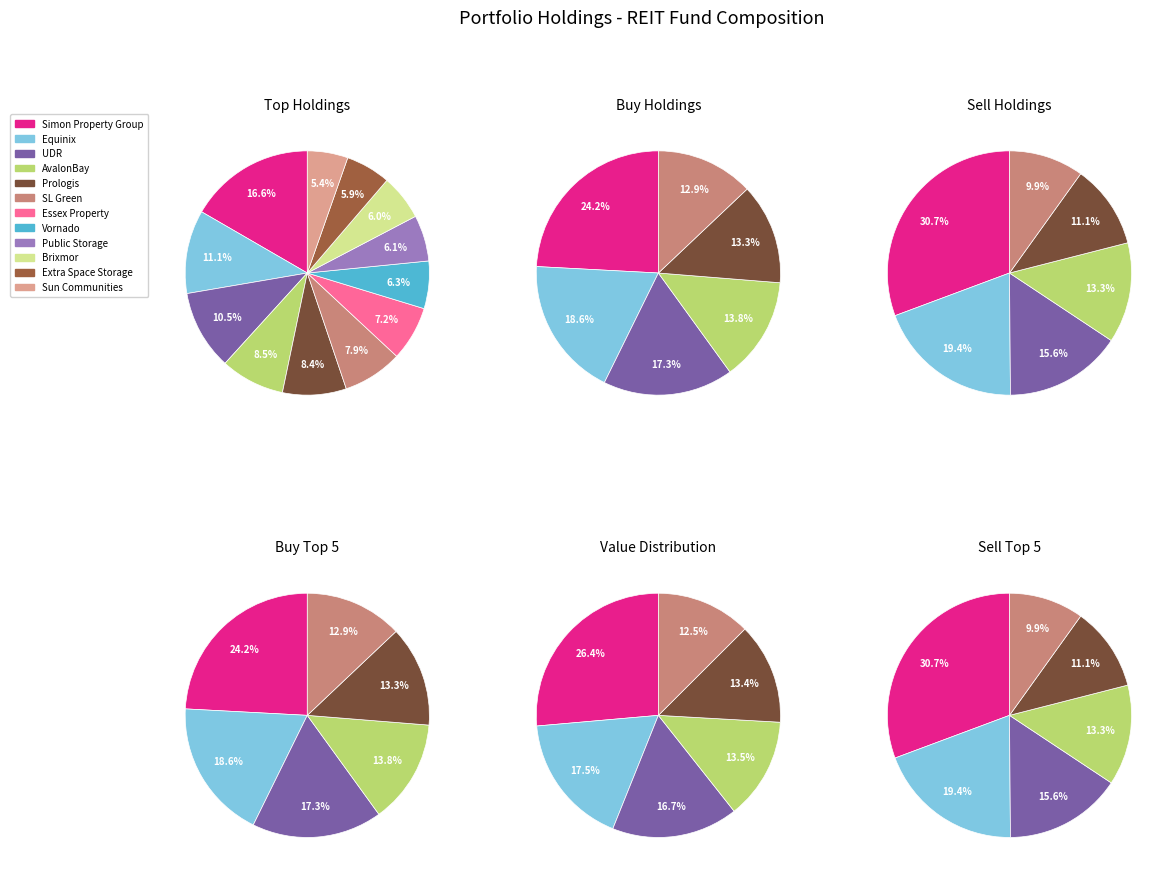

To the nearest percent, what is the average slice percentage?

8%